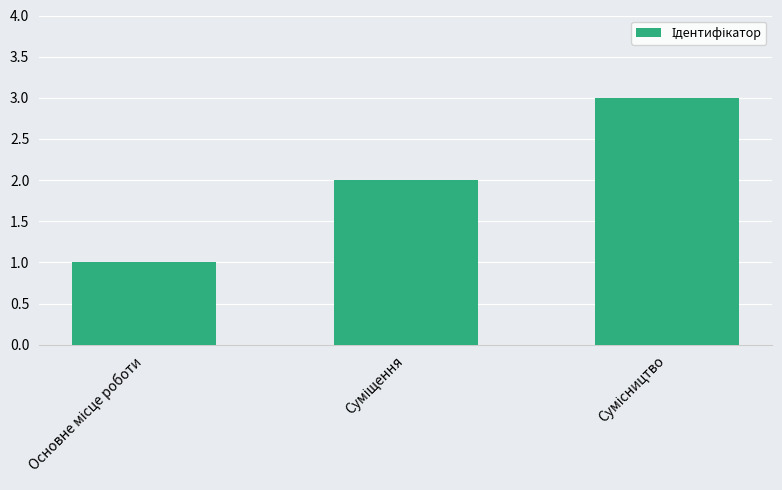

What is the sum of all values?

6